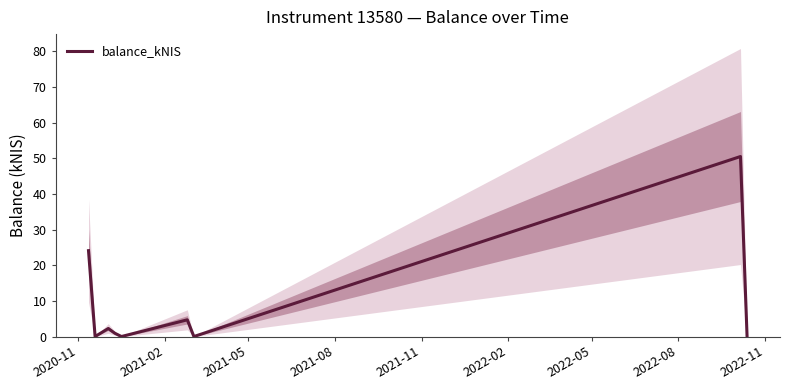

What is the sum of all values?

82.5